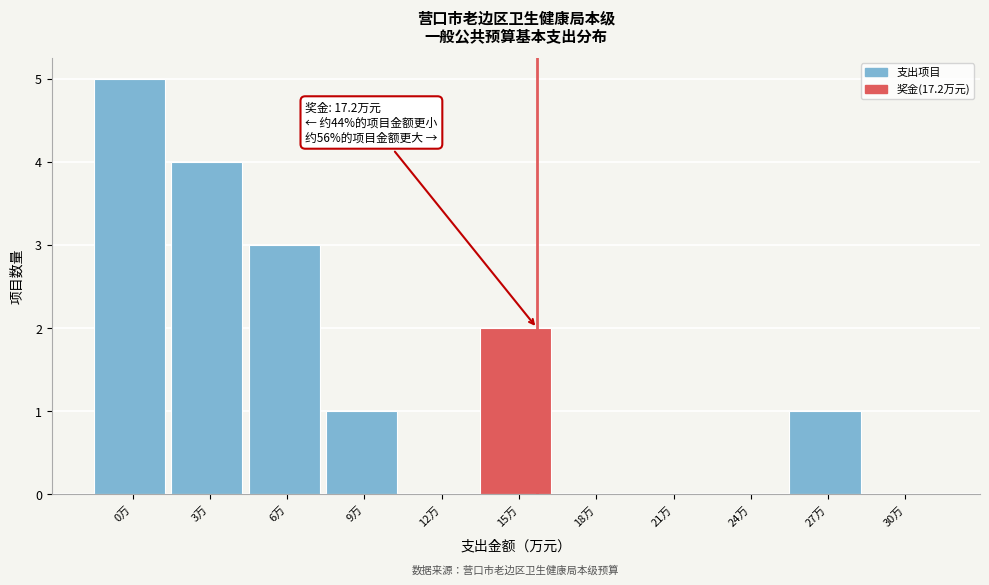

Reading left to right, what are all the values shown in this chart?

0万=5	3万=4	6万=3	9万=1	12万=0	15万=2	18万=0	21万=0	24万=0	27万=1	30万=0